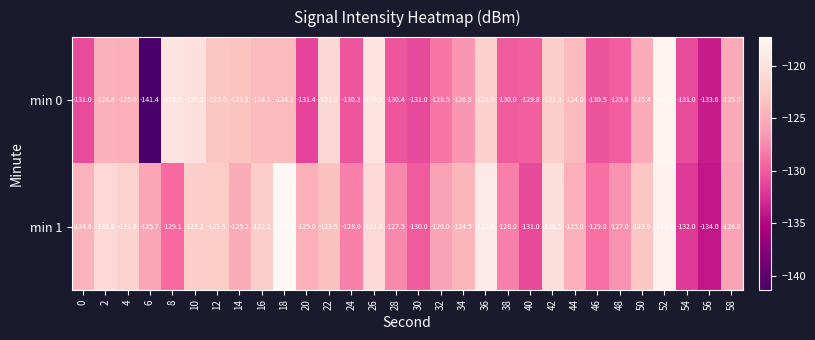

The min 1 series shows -36.8 at 48. True or false?

False